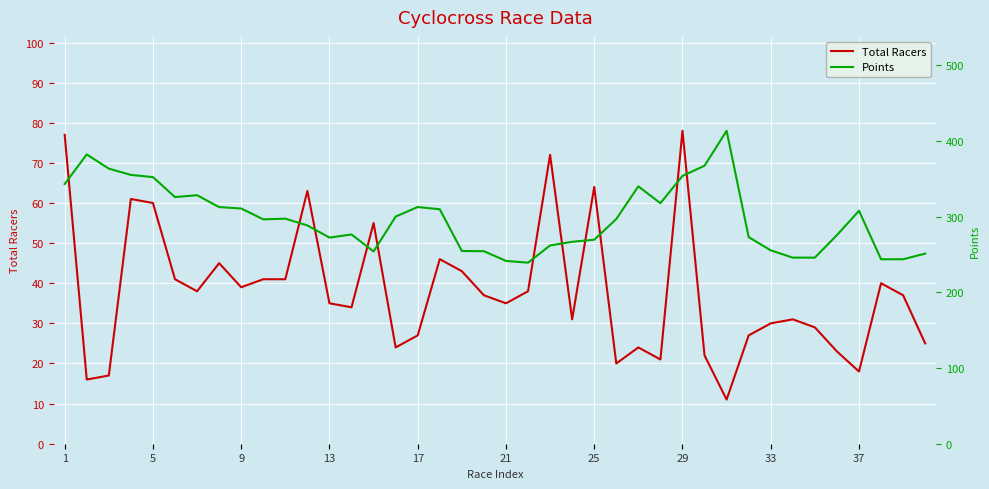

Is it true that Total Racers equals 132 at 29?

False